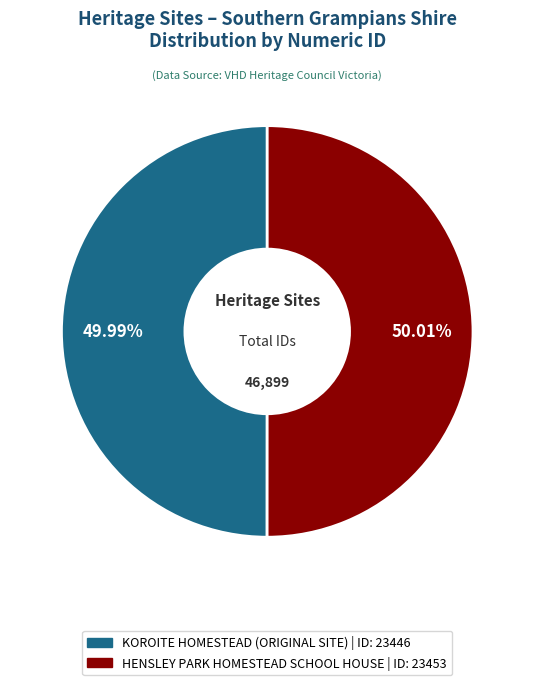

To the nearest percent, what percentage of the pie is KOROITE HOMESTEAD (ORIGINAL SITE)?

50%